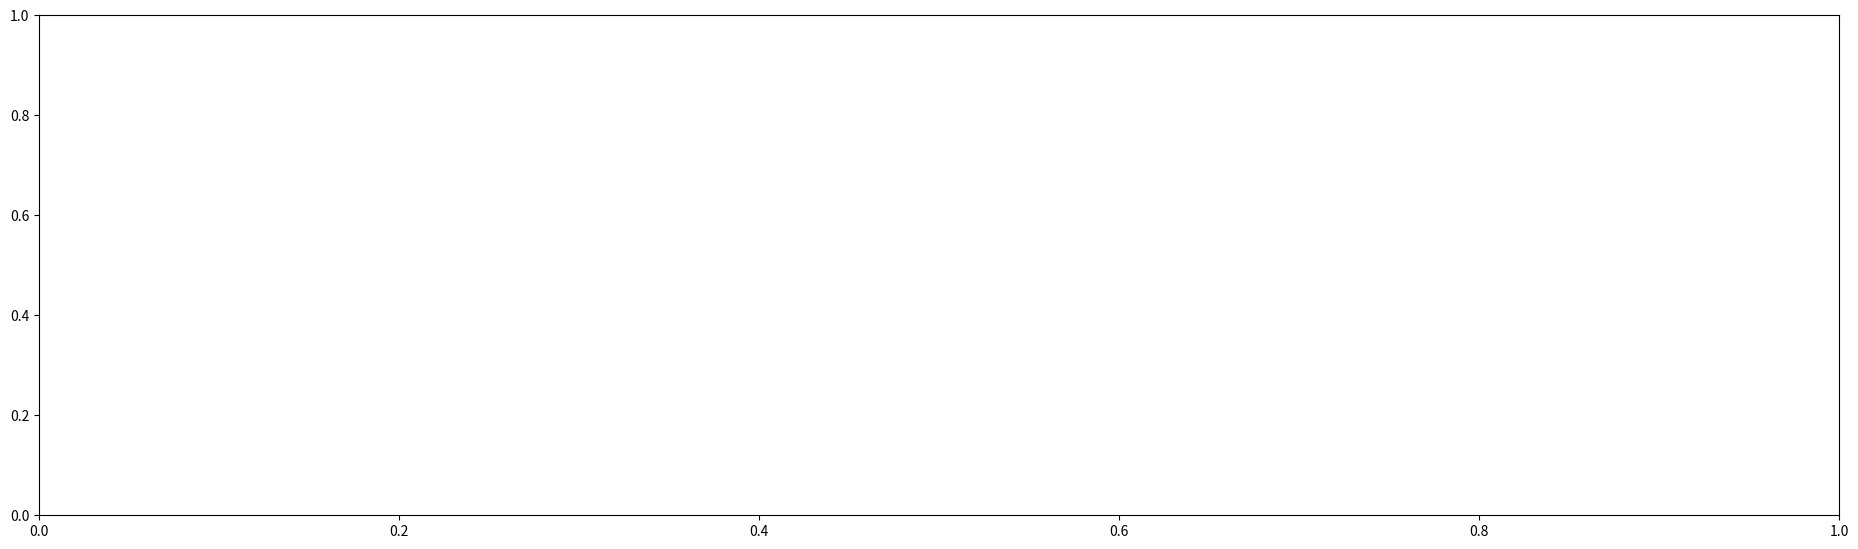

What is the total value across all series at Cavalier Crit Cat1/2/3?

20.1